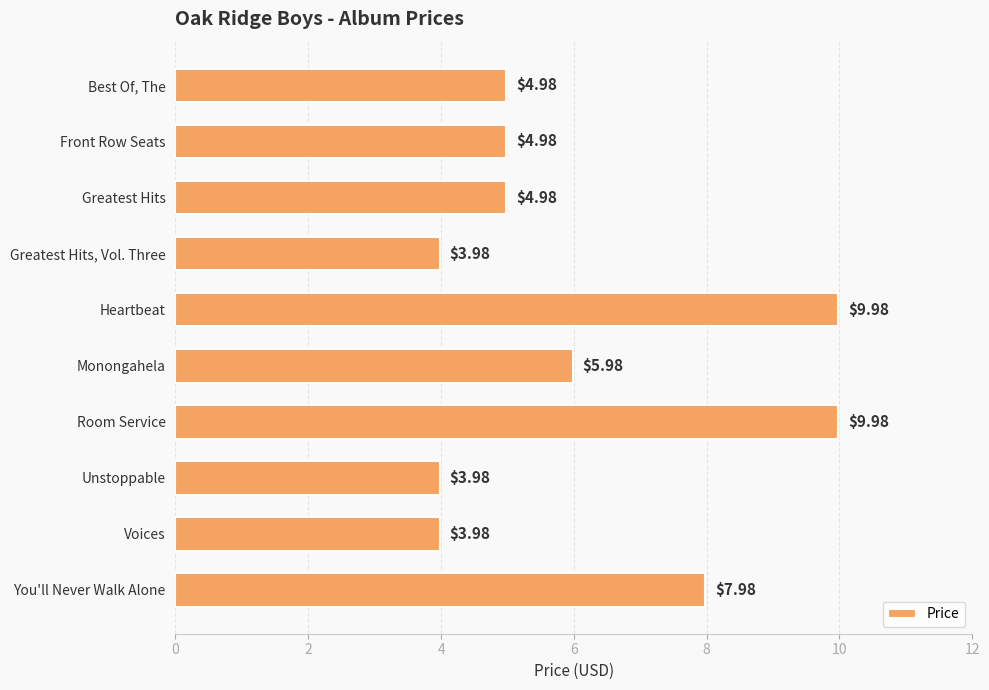

At which label is the value closest to 6?

Monongahela